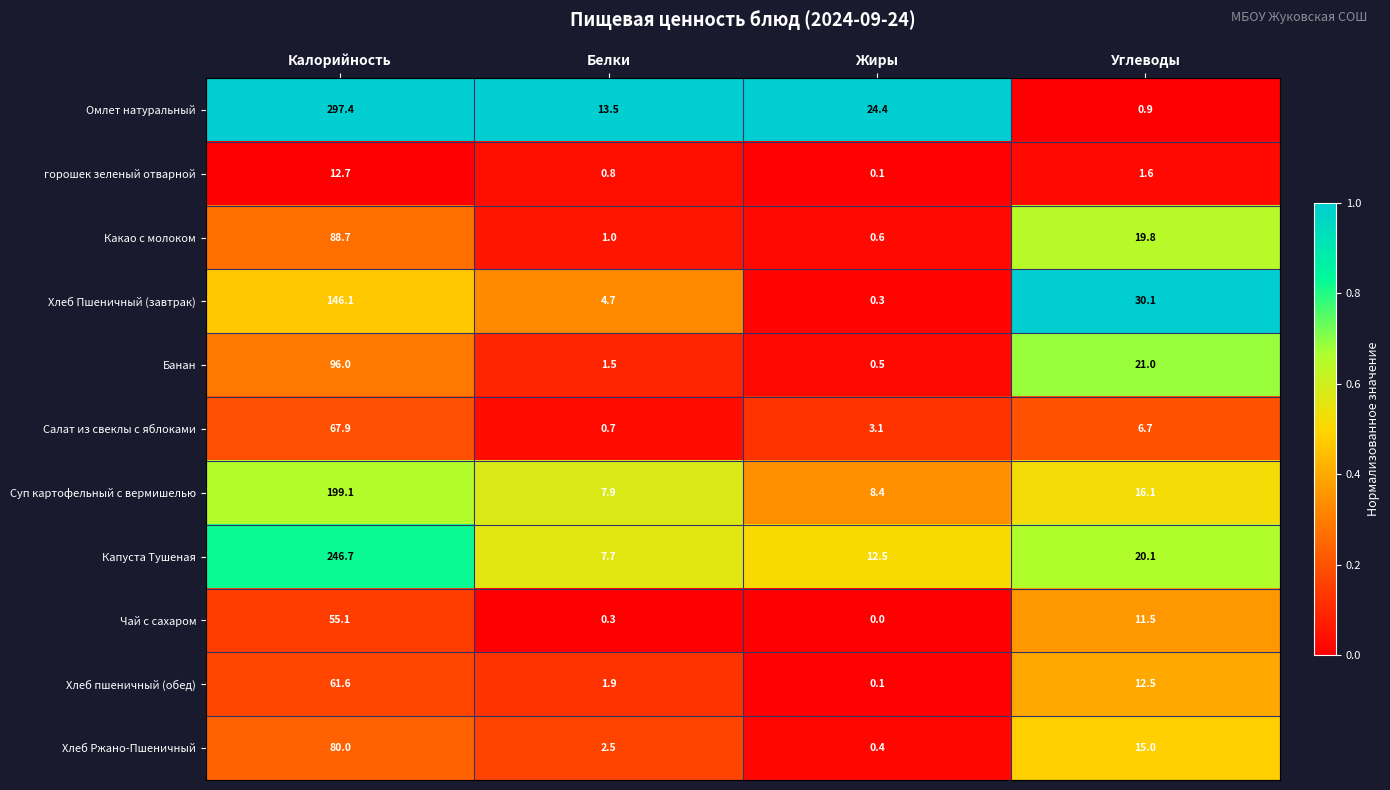

Is the value of Какао с молоком at Жиры greater than the value of Хлеб пшеничный (обед) at Углеводы?

No